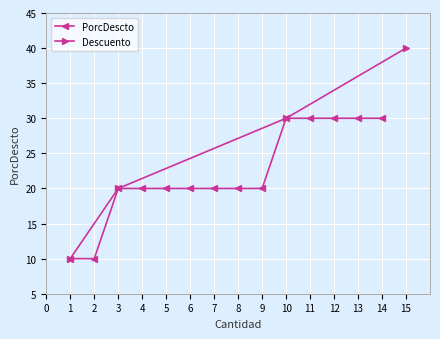

How many values are between 20 and 30?

12